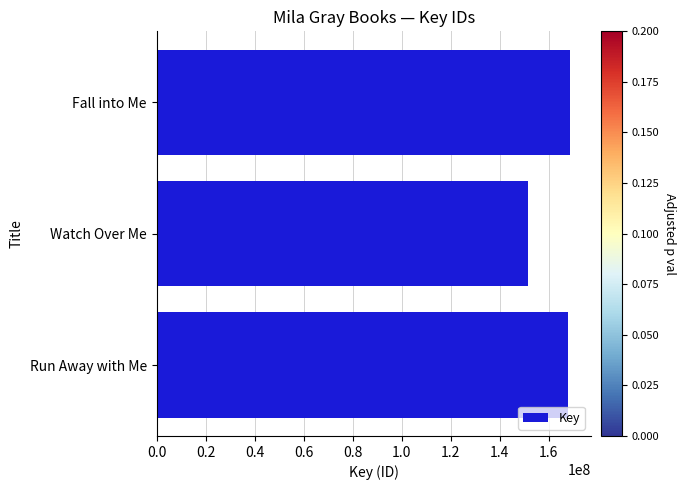

Is it true that the value at Fall into Me is 300530378?

False